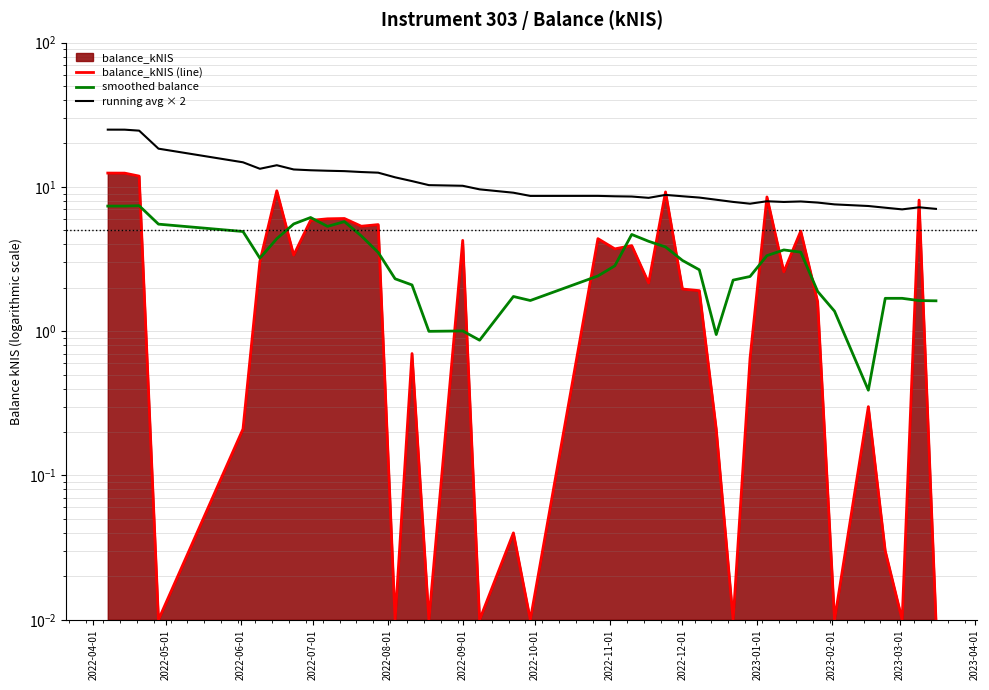

True or false: smoothed balance and running avg × 2 intersect in this chart.

False